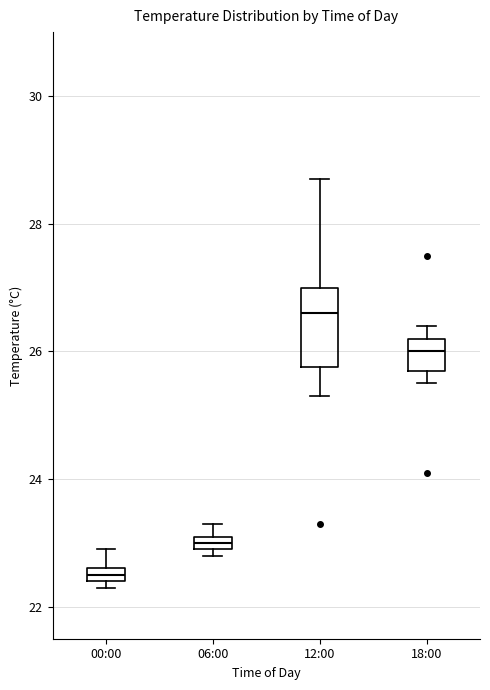

Which box's median line is the lowest?

00:00